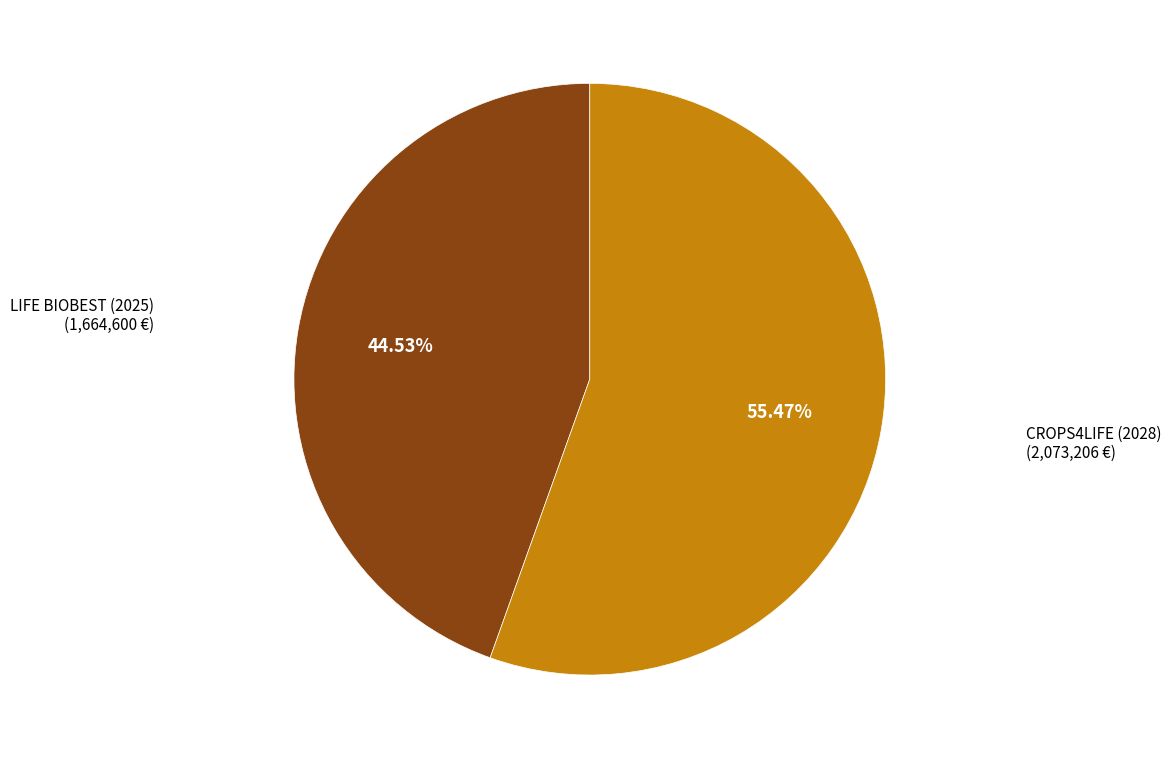

What percentage do CROPS4LIFE (2028) and LIFE BIOBEST (2025) together represent?

100.0%